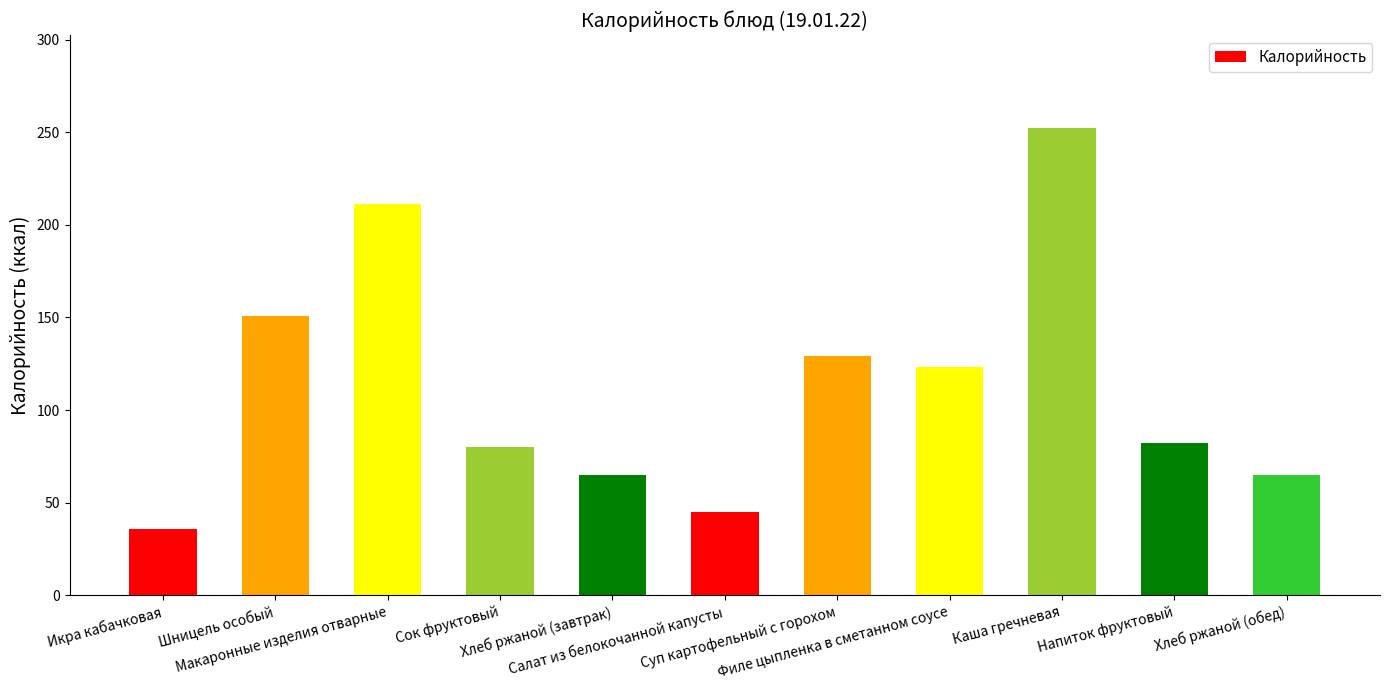

What is the maximum value shown in the chart?

252